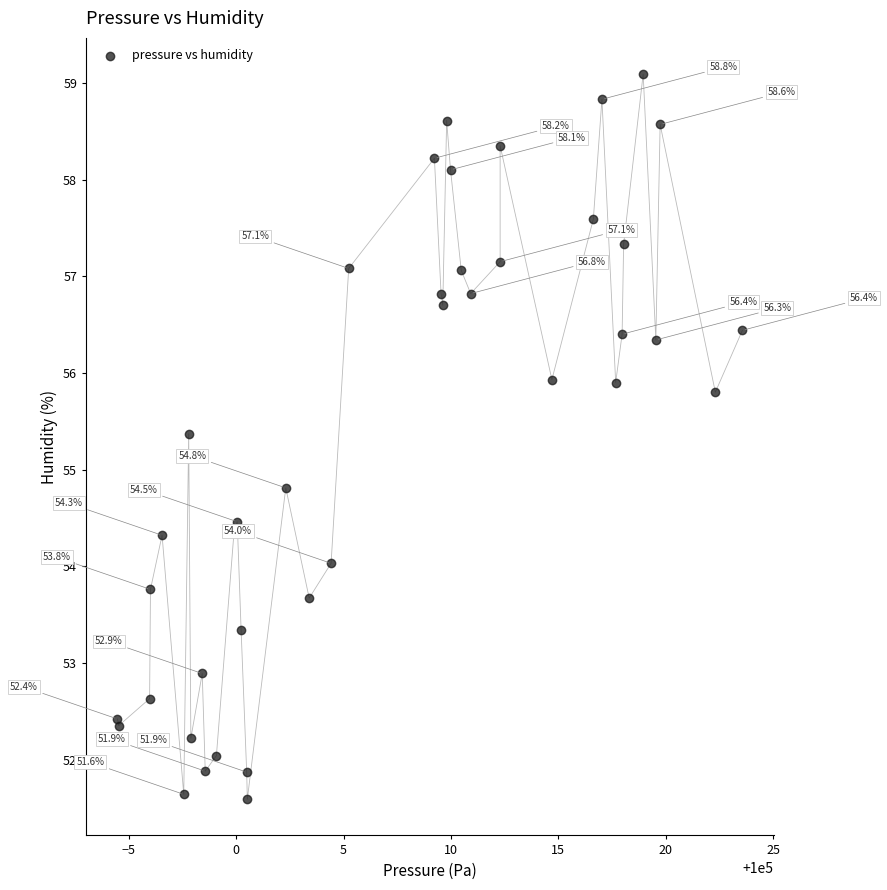

What Y value in the scatter plot is closest to 55?

54.8